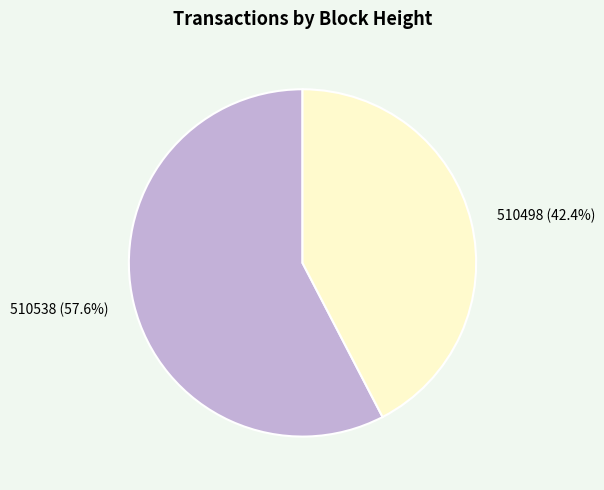

Combined, what portion of the pie is 510538 and 510498?

100.0%